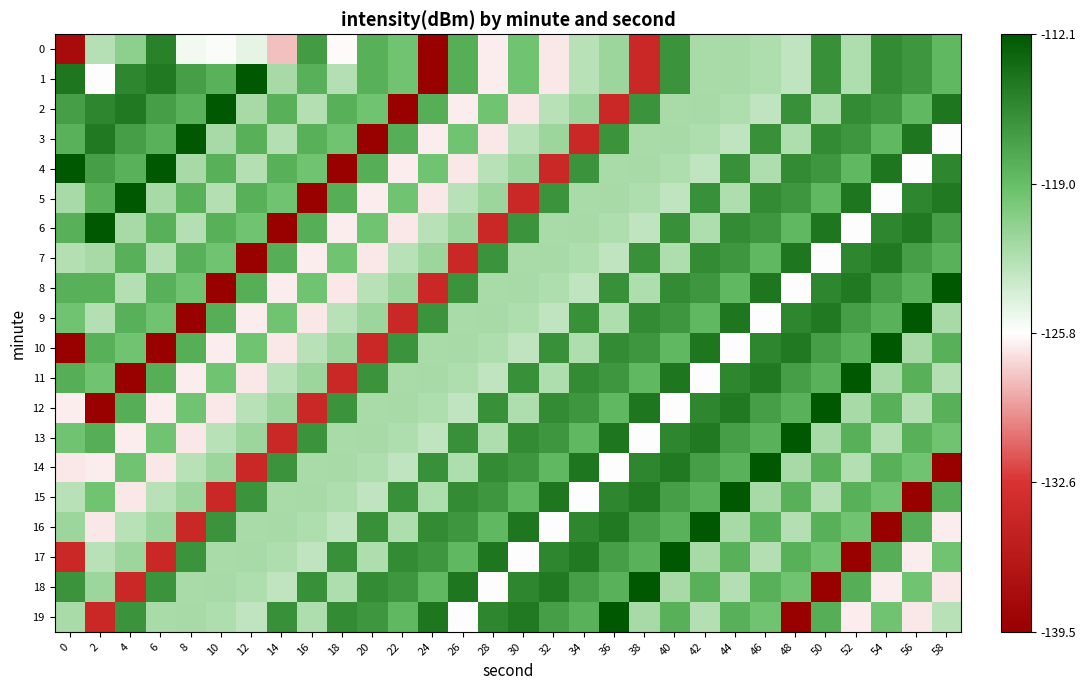

Which has a higher value, 46 or 48?

46